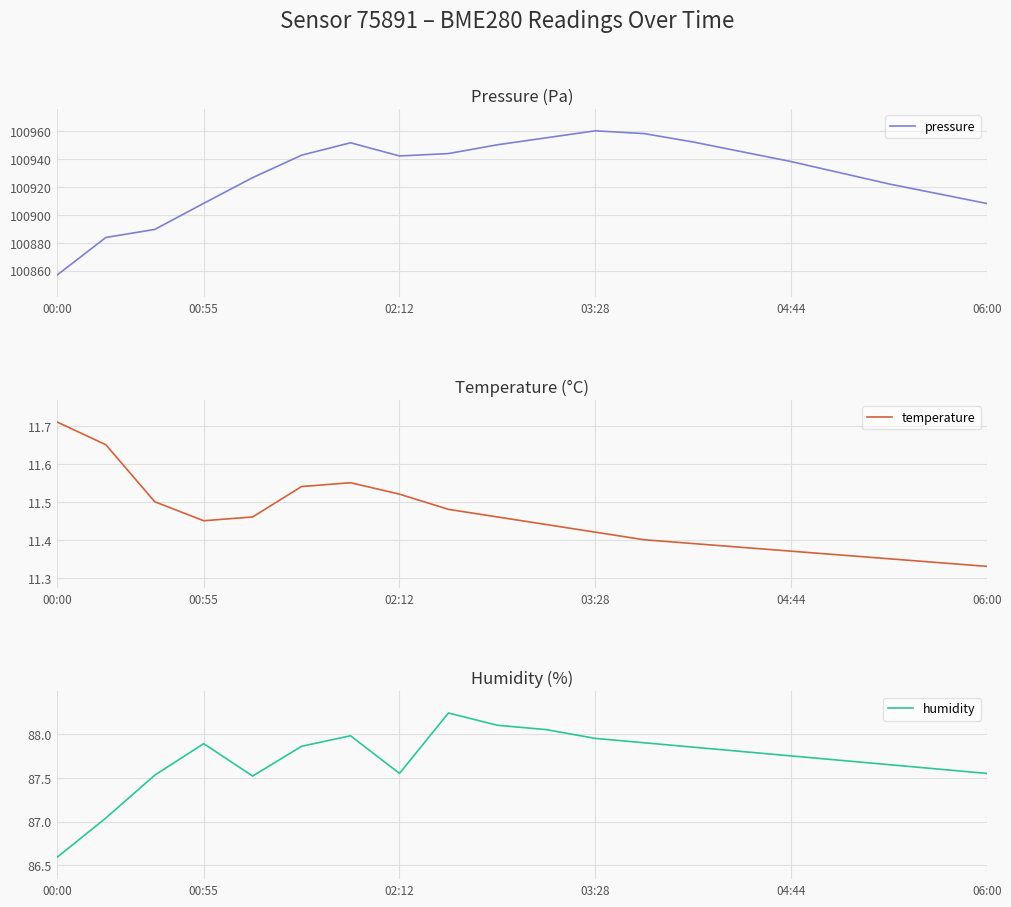

Reading left to right, what are all the values shown in this chart?

pressure: 100856.7	100883.7	100889.4	100908.1	100926.5	100942.6	100951.4	100942.0	100943.7	100950.0	100955.0	100960.0	100958.0	100952.0	100945.0	100938.0	100930.0	100922.0	100915.0	100908.0
temperature: 11.7	11.7	11.5	11.4	11.5	11.5	11.6	11.5	11.5	11.5	11.4	11.4	11.4	11.4	11.4	11.4	11.4	11.3	11.3	11.3
humidity: 86.6	87.0	87.5	87.9	87.5	87.9	88.0	87.5	88.2	88.1	88.0	88.0	87.9	87.8	87.8	87.8	87.7	87.7	87.6	87.5